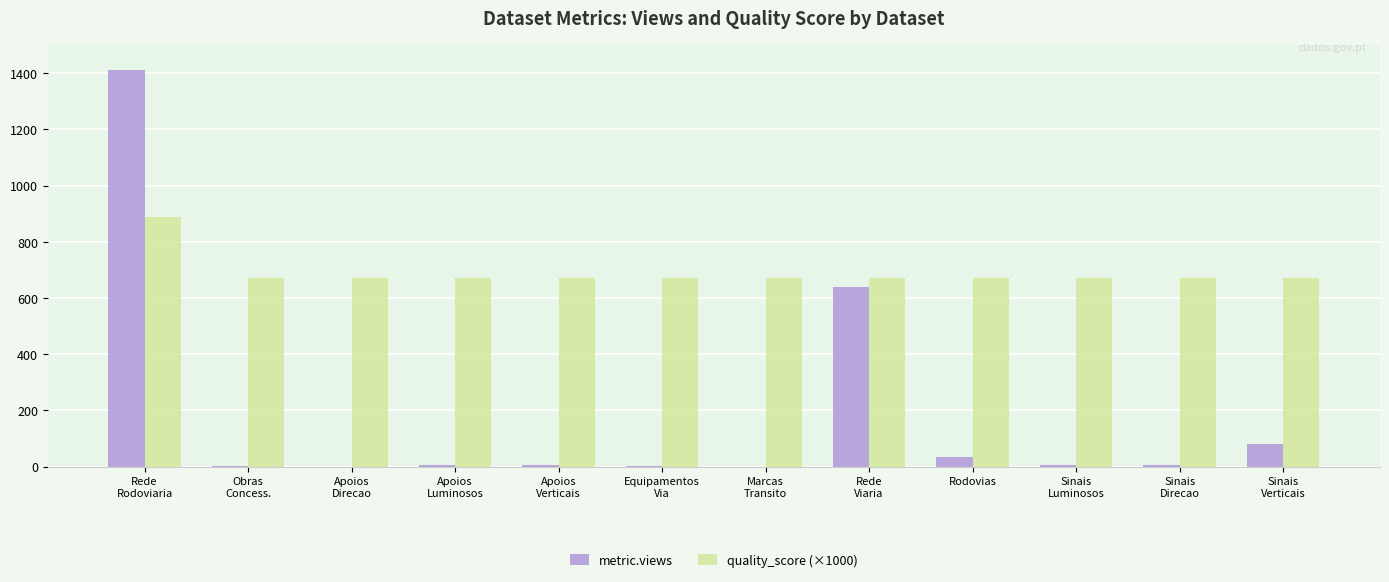

What is the maximum value shown in the chart?

1410